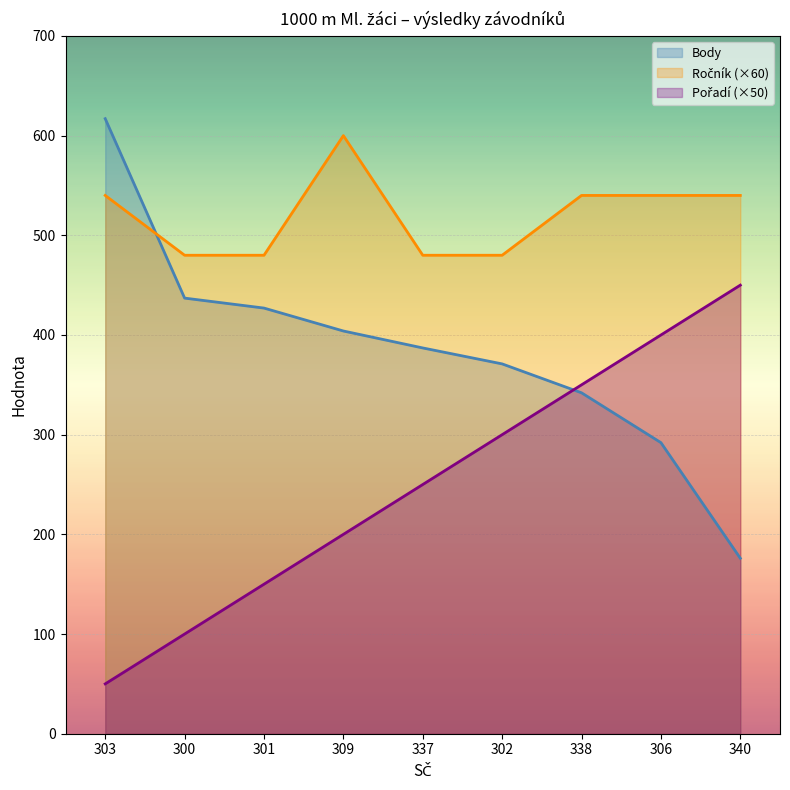

Is it true that Pořadí equals 300 at 302?

True